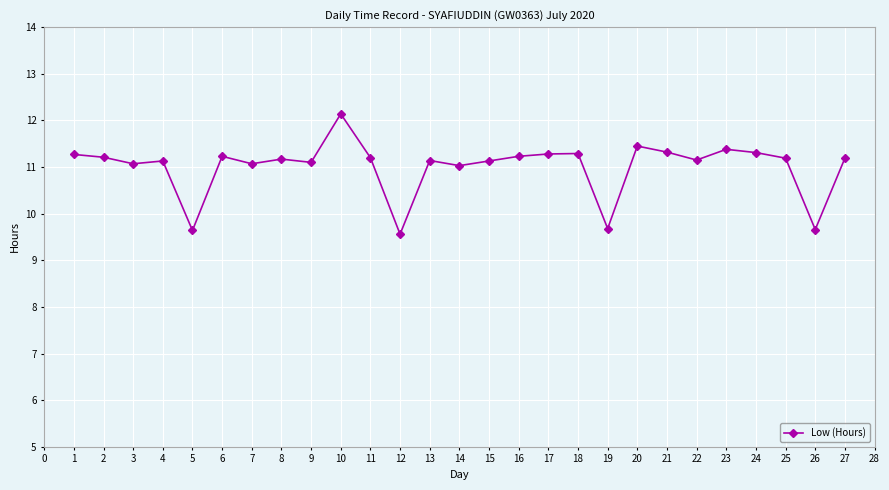

What is the ratio of the value at 14 to the value at 22?

1.0